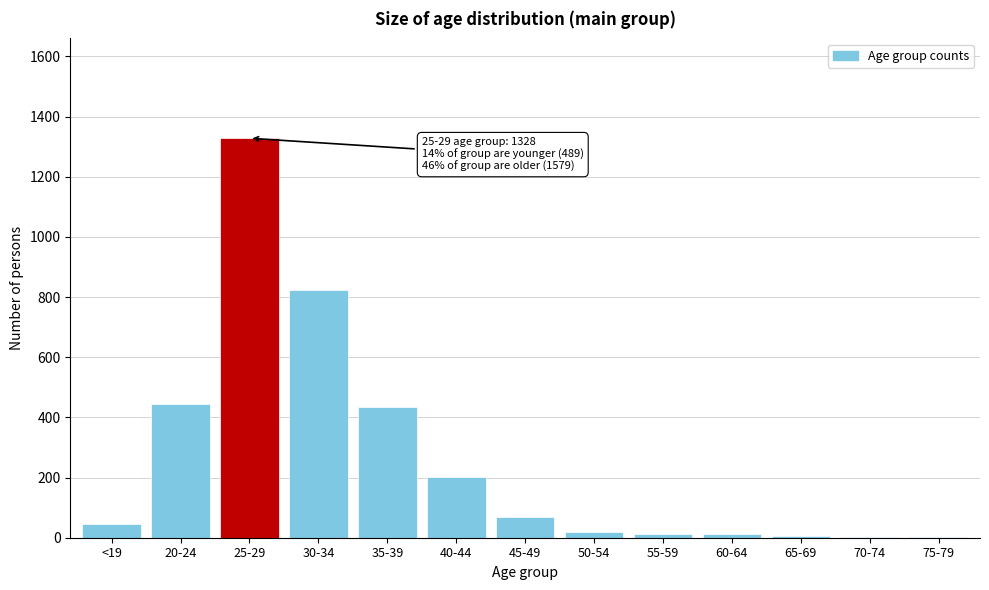

Where is the data nearest to the value 664?

30-34